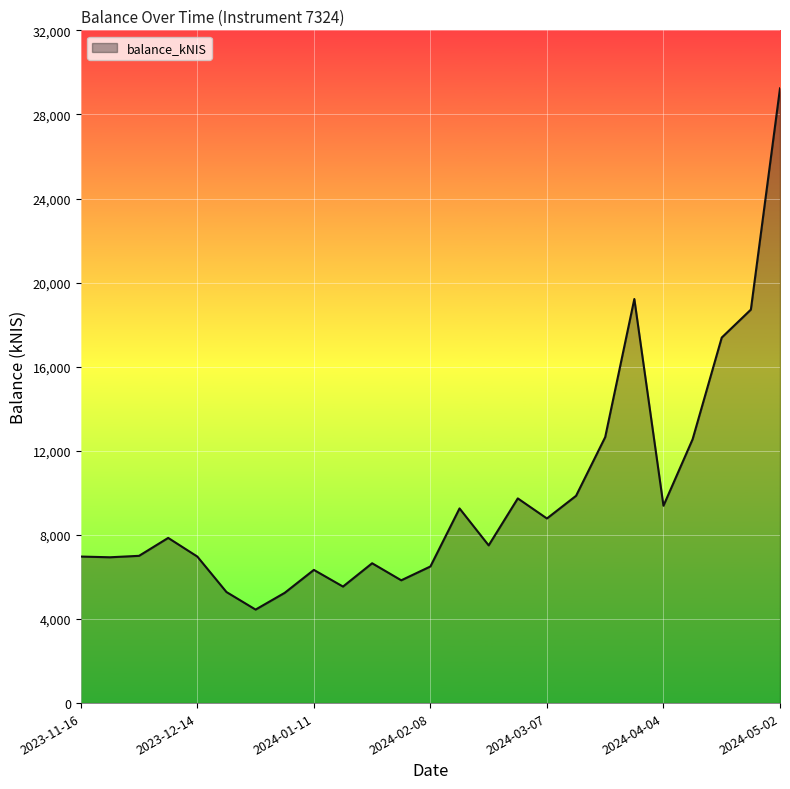

What is the smallest value displayed?

4448.1